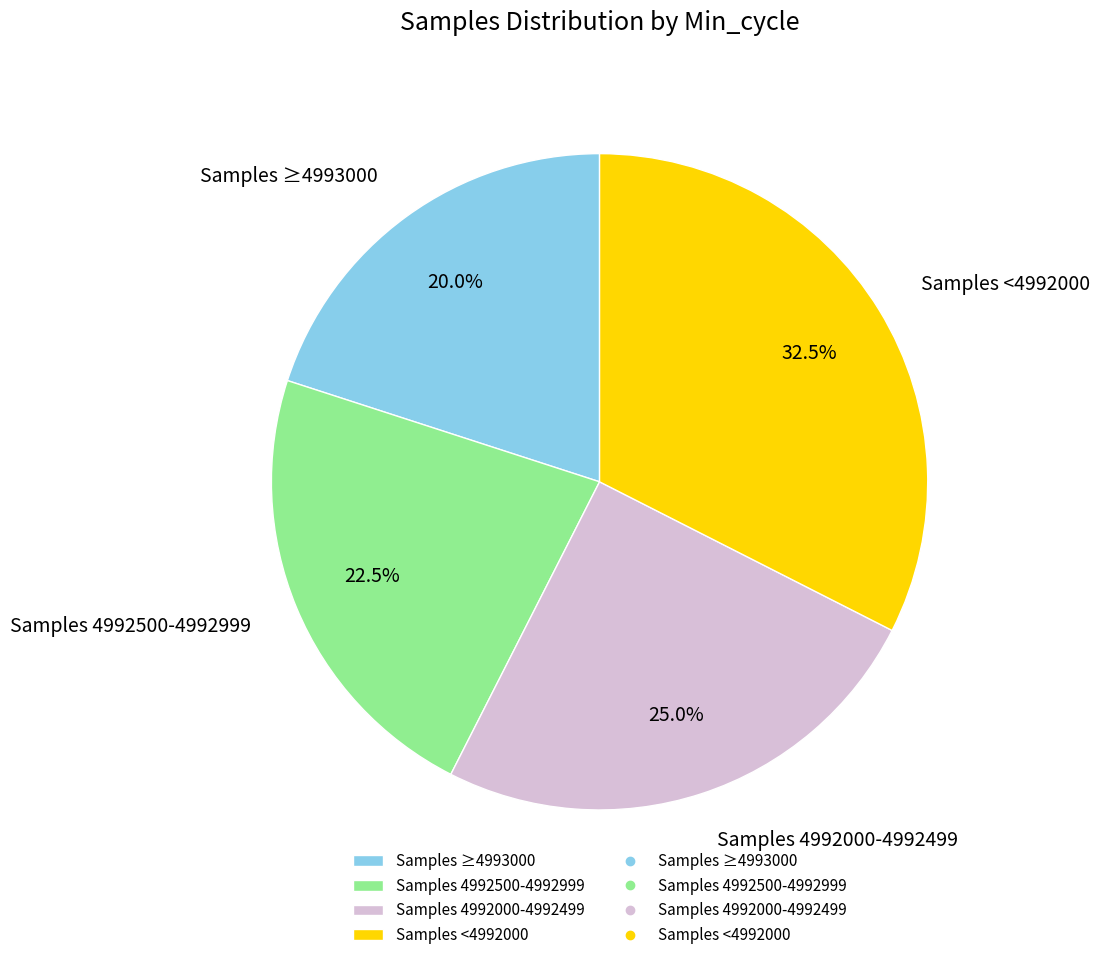

What is the largest slice in the pie chart?

Samples <4992000